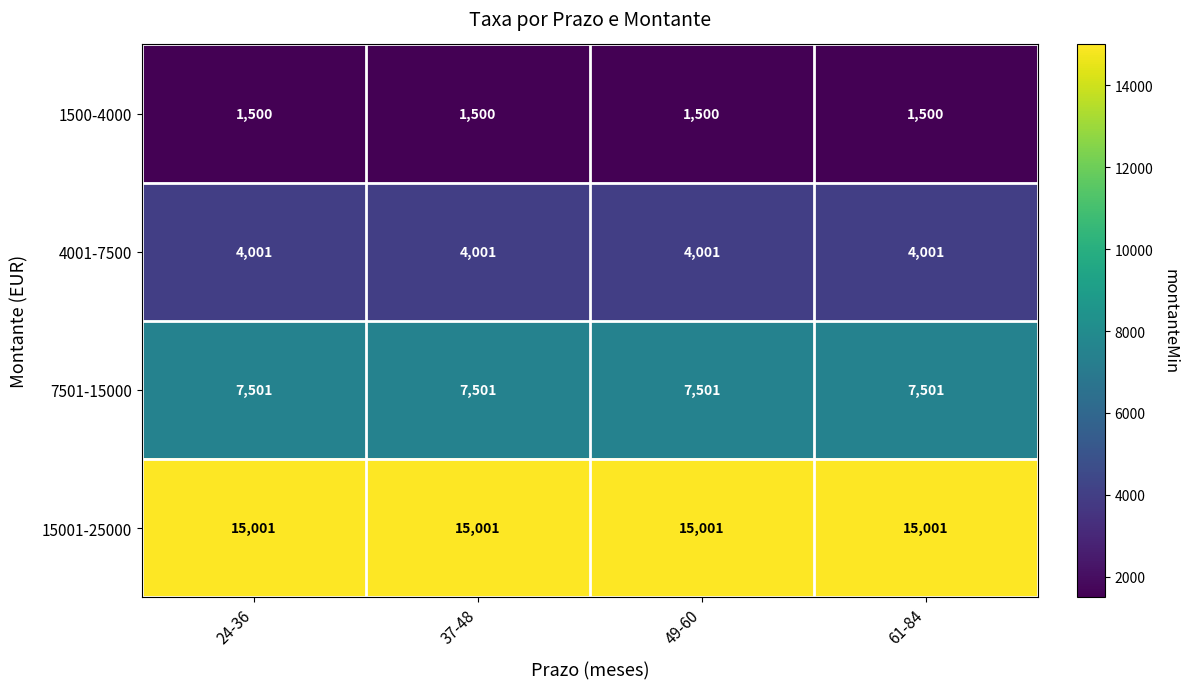

What is the difference between the highest and lowest values at 61-84?

13501